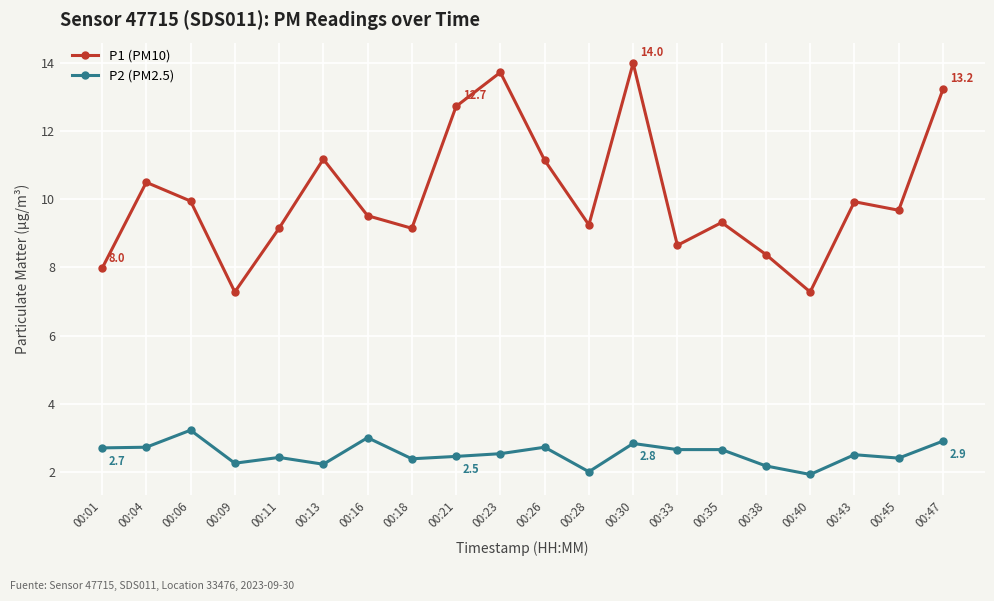

What is the difference between the maximum and second lowest values in the P1 (PM10) series?

6.7